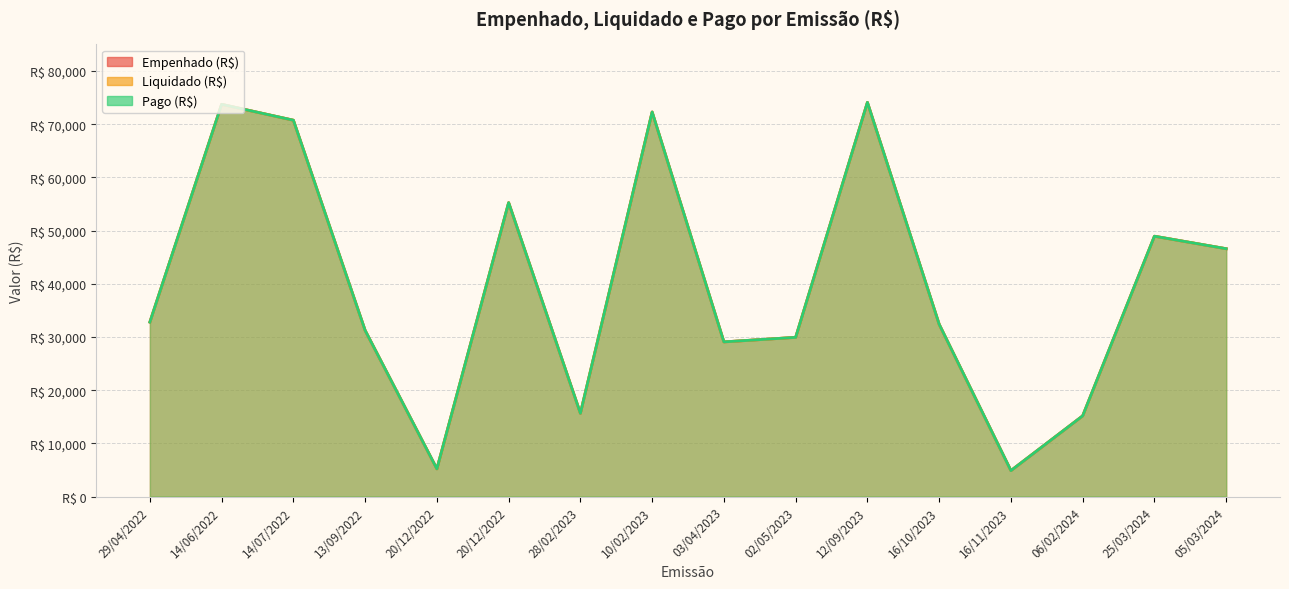

Reading right to left, list all the values displayed in this chart.

Empenhado (R$): 05/03/2024=46592.0	25/03/2024=48941.5	06/02/2024=15165.8	16/11/2023=4871.4	16/10/2023=32386.9	12/09/2023=74105.1	02/05/2023=29925.2	03/04/2023=29072.6	10/02/2023=72293.7	28/02/2023=15647.0	20/12/2022=55248.7	20/12/2022=5196.9	13/09/2022=31227.4	14/07/2022=70753.3	14/06/2022=73737.5	29/04/2022=32797.8
Liquidado (R$): 05/03/2024=46592.0	25/03/2024=48941.5	06/02/2024=15165.8	16/11/2023=4871.4	16/10/2023=32386.9	12/09/2023=74105.1	02/05/2023=29925.2	03/04/2023=29072.6	10/02/2023=72293.7	28/02/2023=15647.0	20/12/2022=55248.7	20/12/2022=5196.9	13/09/2022=31227.4	14/07/2022=70753.3	14/06/2022=73737.5	29/04/2022=32797.8
Pago (R$): 05/03/2024=46592.0	25/03/2024=48941.5	06/02/2024=15165.8	16/11/2023=4871.4	16/10/2023=32386.9	12/09/2023=74105.1	02/05/2023=29925.2	03/04/2023=29072.6	10/02/2023=72293.7	28/02/2023=15647.0	20/12/2022=55248.7	20/12/2022=5196.9	13/09/2022=31227.4	14/07/2022=70753.3	14/06/2022=73737.5	29/04/2022=32797.8